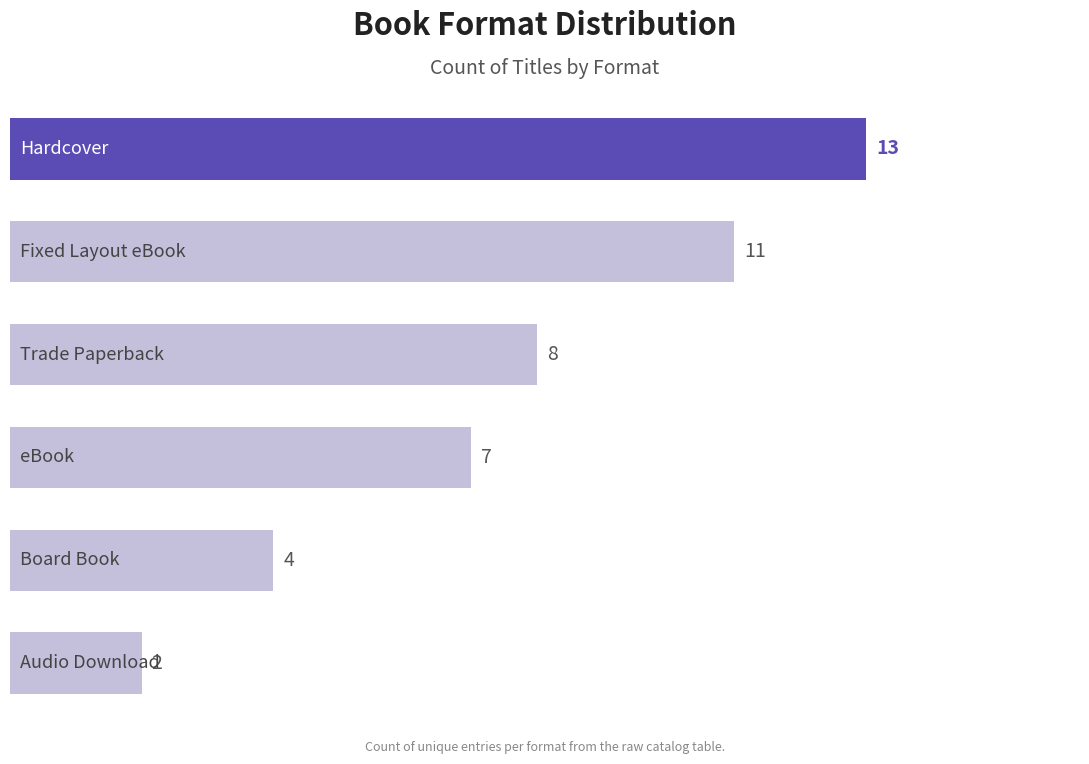

How many bars are there in total?

6